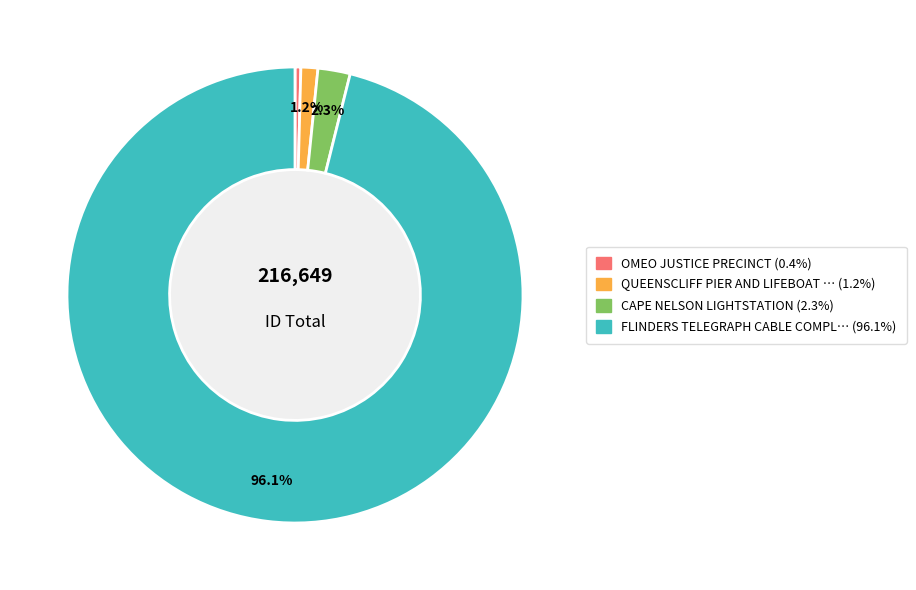

Is there a majority slice in this chart?

Yes